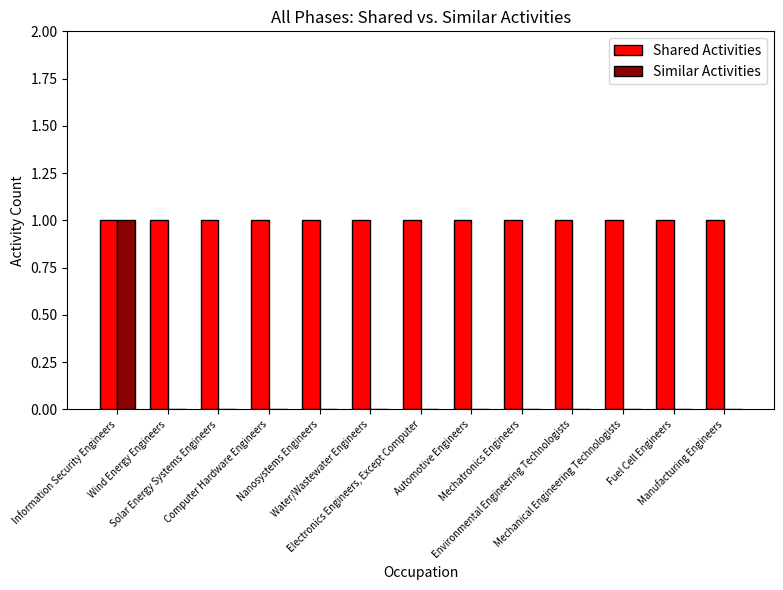

Which series has the largest total across all categories?

Shared Activities